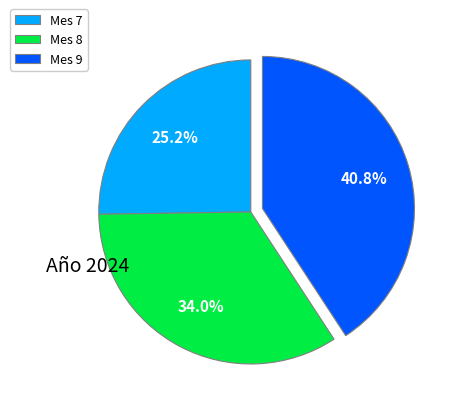

To the nearest percent, what is the combined percentage of Mes 9 and Mes 8?

75%